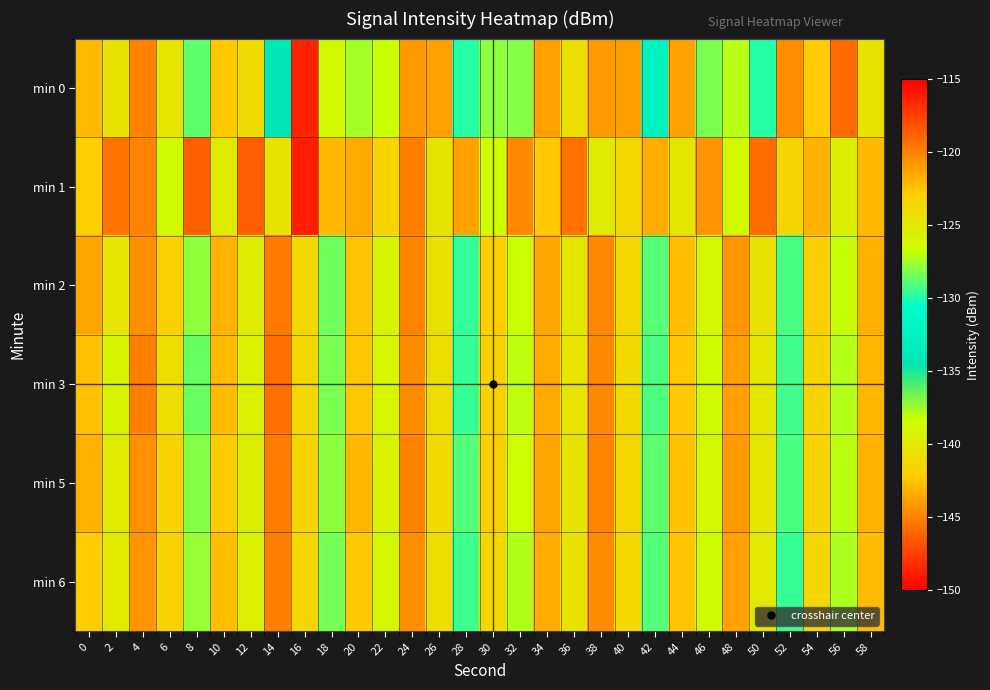

How many distinct data groups are displayed?

6